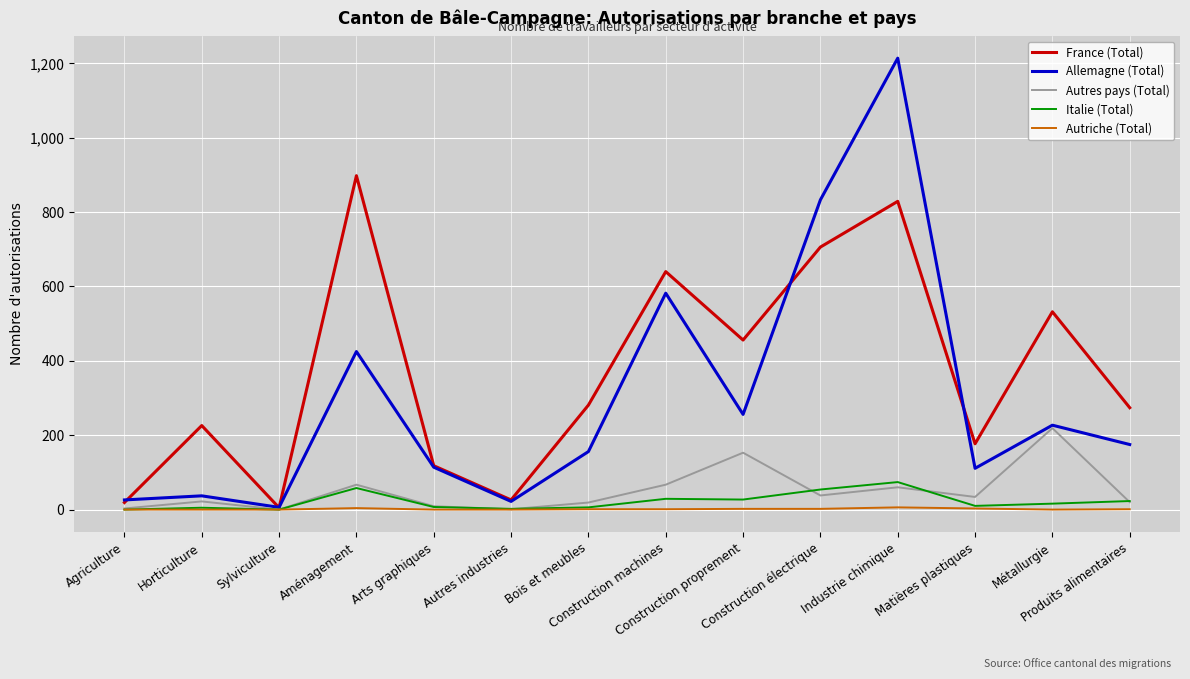

Which series has the widest spread of values?

Allemagne (Total)